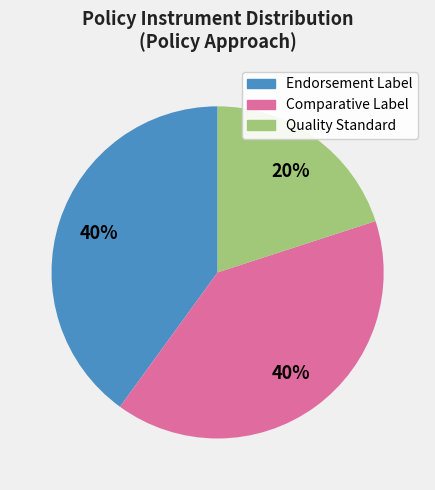

Is there any slice that represents more than half of the pie?

No